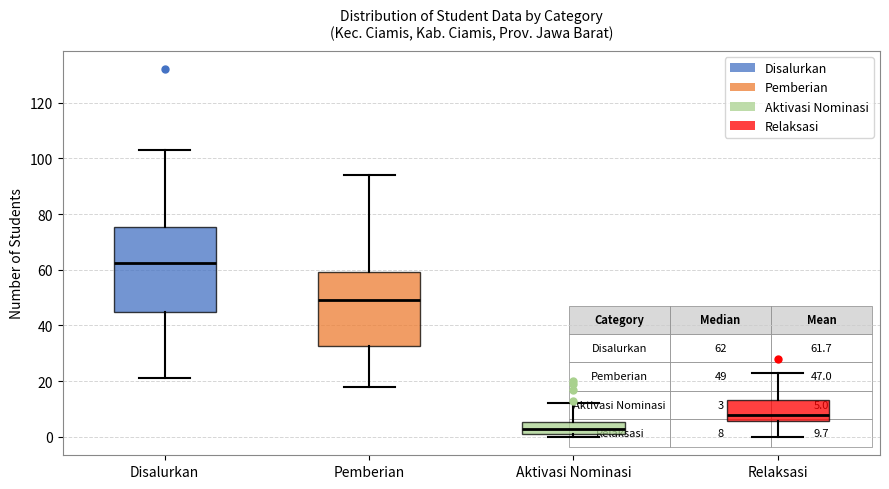

Which box's median line is the lowest?

Aktivasi Nominasi